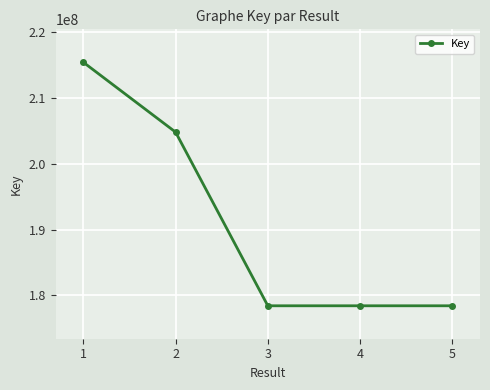

What is the value of the 2nd point from the left?

204797815